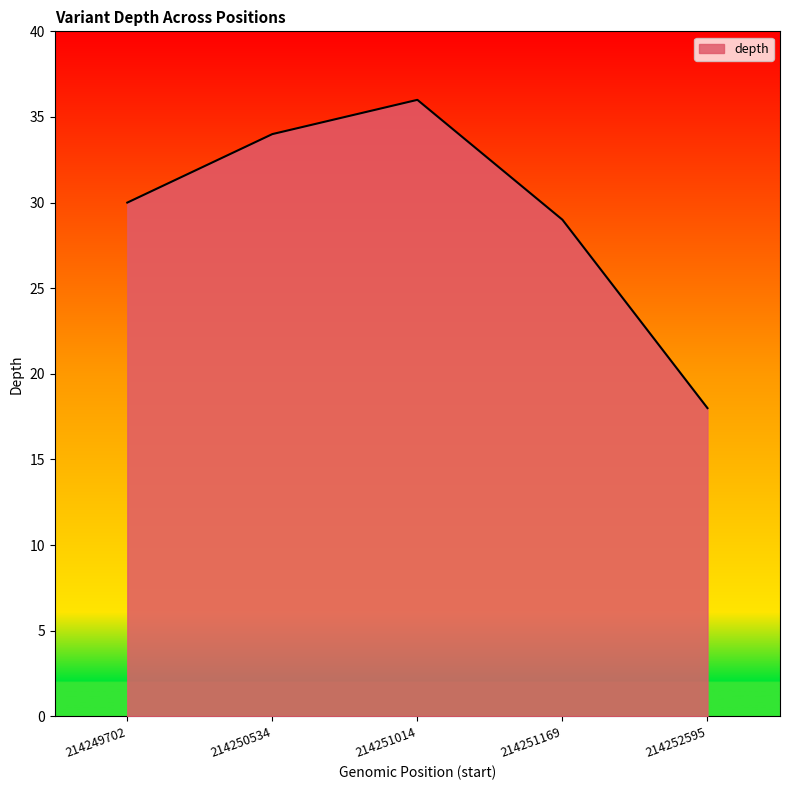

How many series are shown in this chart?

1